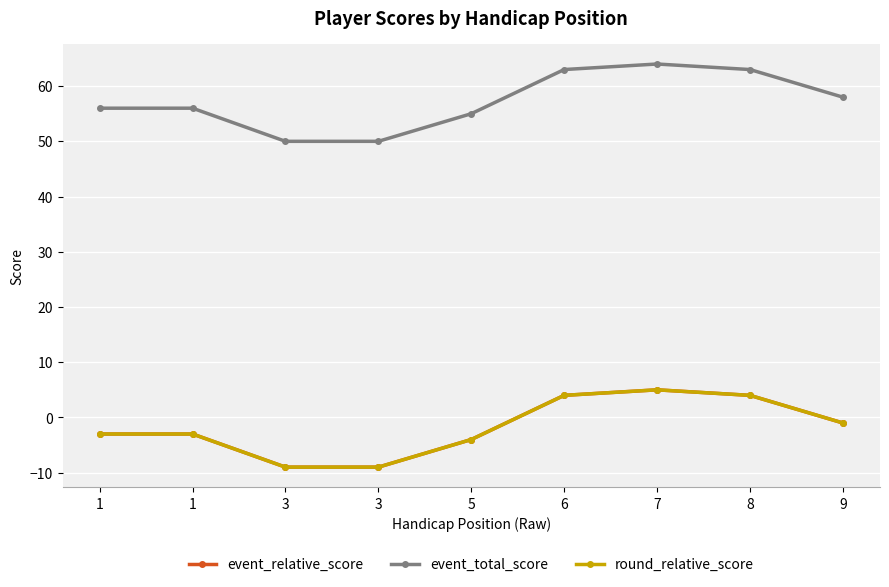

At which category is the sum across all series the highest?

7